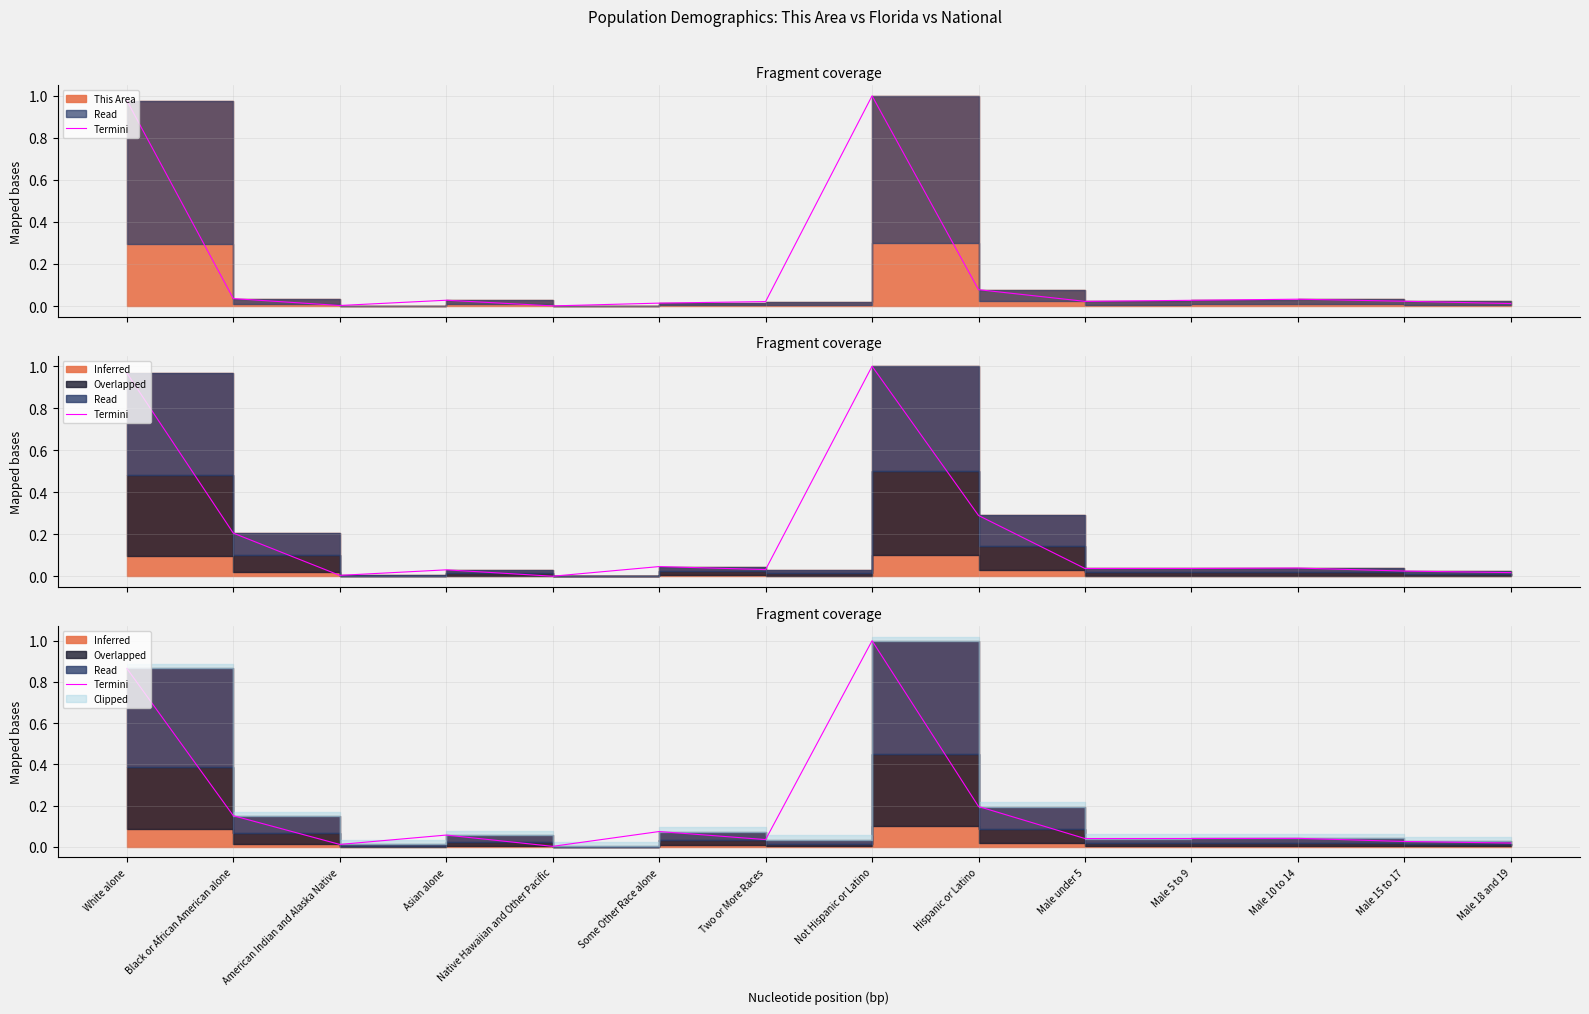

What is the change in value from American Indian and Alaska Native to Not Hispanic or Latino?

+1.0